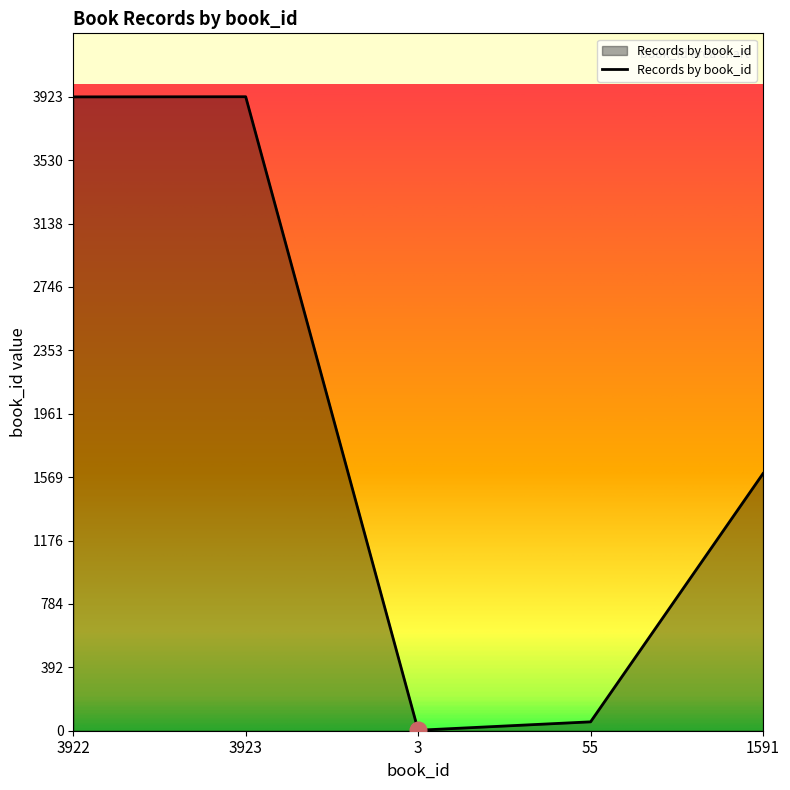

What is the difference between the values at 55 and 3923?

3868